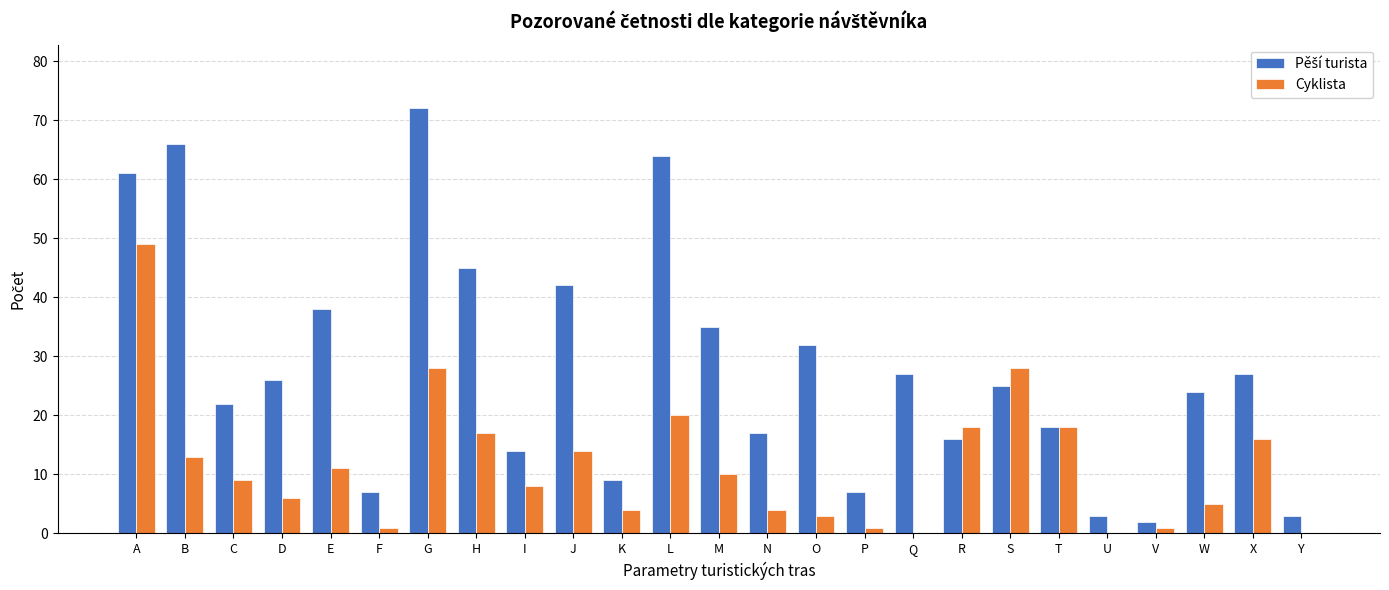

What is the sum of all Cyklista values?

284